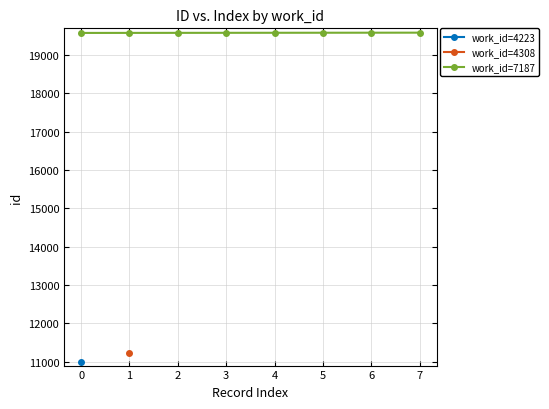

What is the ratio of the value at 1 to the value at 4?

1.0